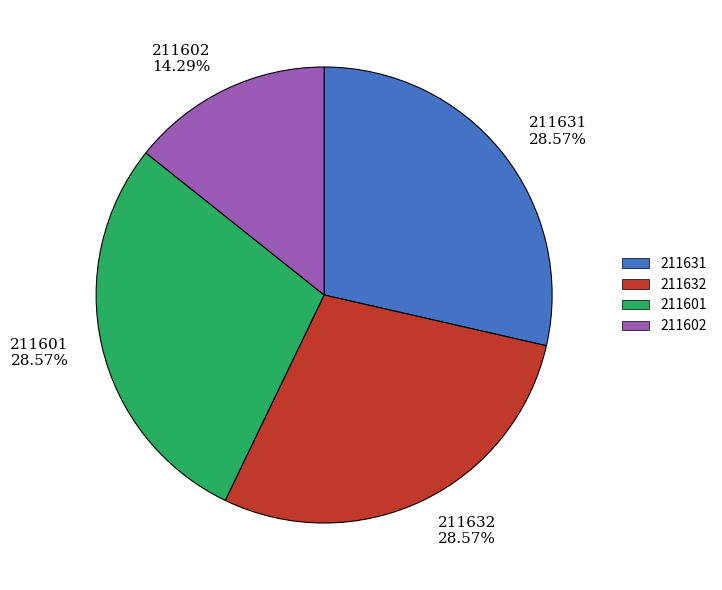

Between 211601 and 211602, which is larger?

211601